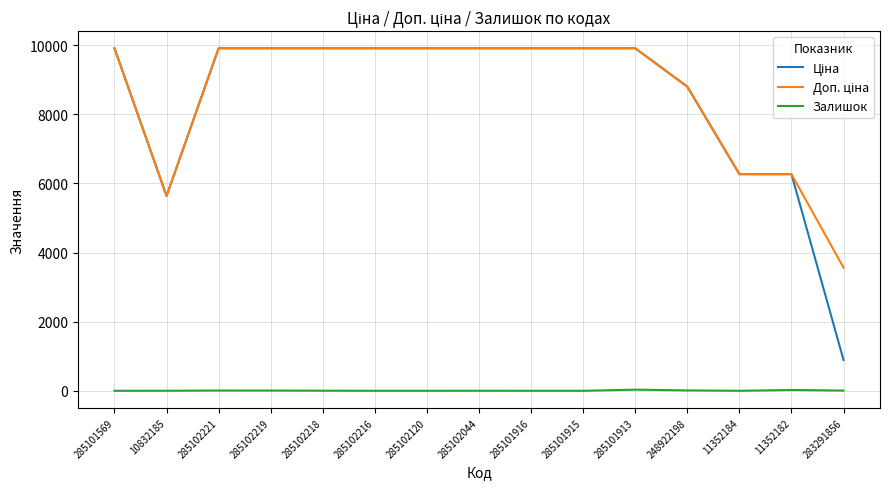

Is it true that Залишок equals 7.0 at 285102219?

True